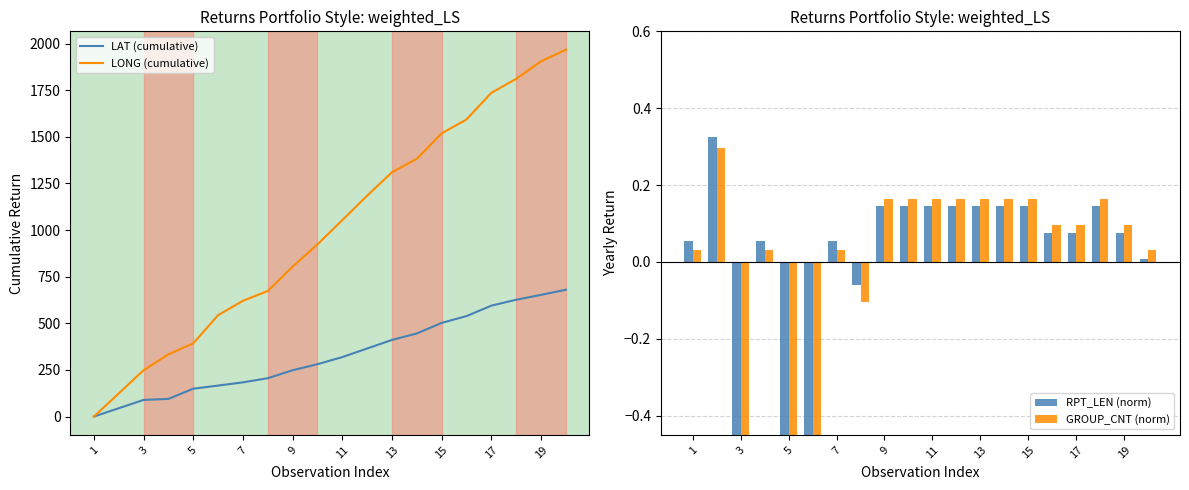

The value of LONG (cumulative) at 7 is 215.3. True or false?

False